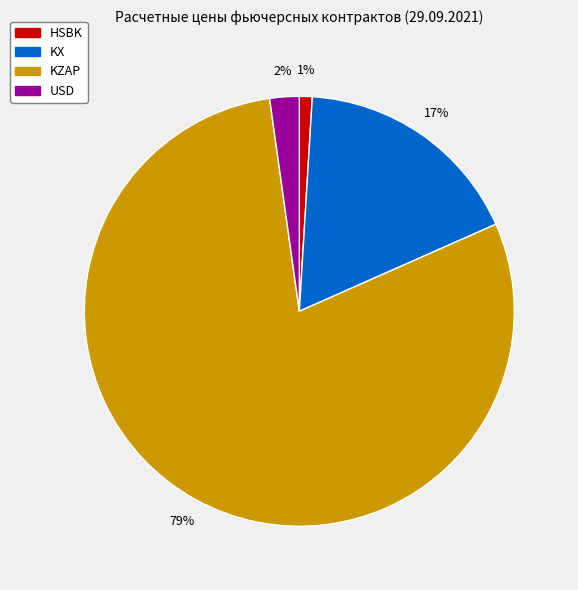

To the nearest percent, what is the average slice percentage?

25%